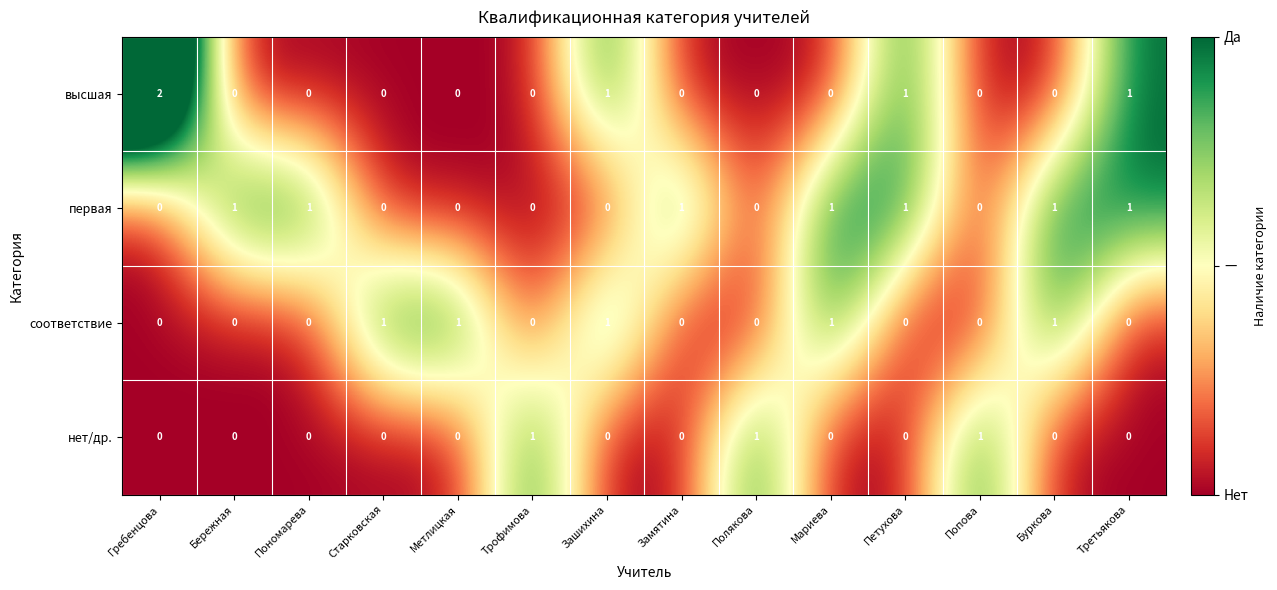

What is the total value across all series at Метлицкая?

1